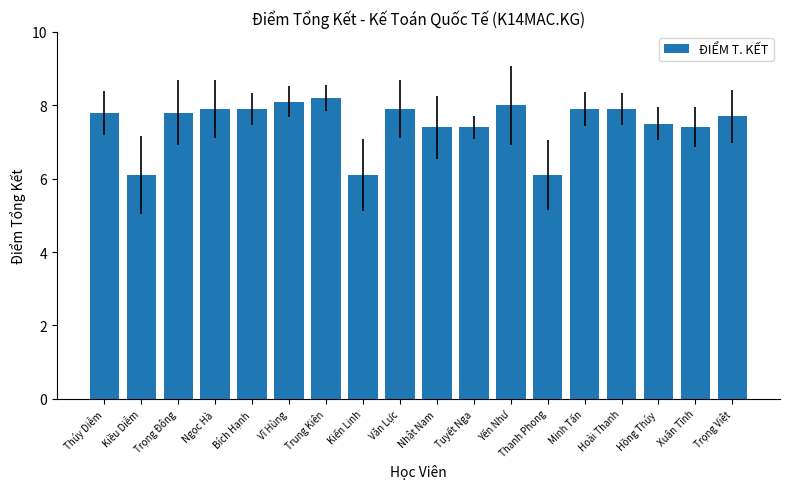

What position from the left is Thanh Phong?

13